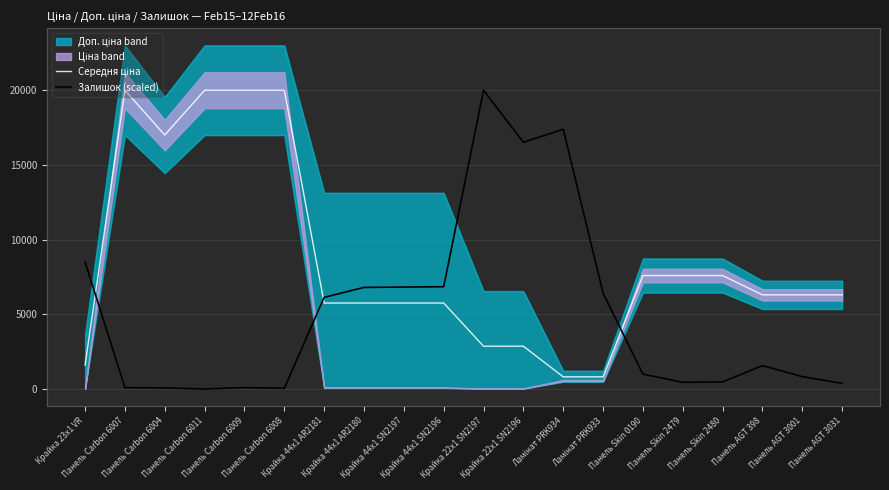

Reading left to right, list all the values displayed in this chart.

Середня ціна: Крайка 23x1 VR=1618.5	Панель Carbon 6007=19964.2	Панель Carbon 6004=16976.3	Панель Carbon 6011=19964.2	Панель Carbon 6009=19964.2	Панель Carbon 6008=19964.2	Крайка 44x1 AR2181=5762.1	Крайка 44x1 AR2180=5762.1	Крайка 44x1 SN2197=5762.1	Крайка 44x1 SN2196=5762.1	Крайка 22x1 SN2197=2881.0	Крайка 22x1 SN2196=2881.0	Ламінат PRK934=835.8	Ламінат PRK933=835.8	Панель Skin 0190=7596.5	Панель Skin 2479=7596.5	Панель Skin 2480=7596.5	Панель AGT 398=6308.8	Панель AGT 3001=6308.8	Панель AGT 3031=6308.8
Залишок (scaled): Крайка 23x1 VR=8505.4	Панель Carbon 6007=118.1	Панель Carbon 6004=94.5	Панель Carbon 6011=23.6	Панель Carbon 6009=118.1	Панель Carbon 6008=70.9	Крайка 44x1 AR2181=6142.8	Крайка 44x1 AR2180=6804.4	Крайка 44x1 SN2197=6828.0	Крайка 44x1 SN2196=6851.6	Крайка 22x1 SN2197=19964.2	Крайка 22x1 SN2196=16491.1	Ламінат PRK934=17365.3	Ламінат PRK933=6426.3	Панель Skin 0190=1015.9	Панель Skin 2479=472.5	Панель Skin 2480=496.2	Панель AGT 398=1583.0	Панель AGT 3001=850.5	Панель AGT 3031=401.6